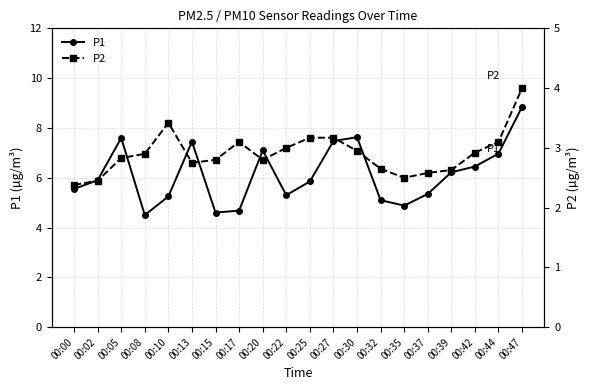

Where is P1 nearest to the value 6?

00:02